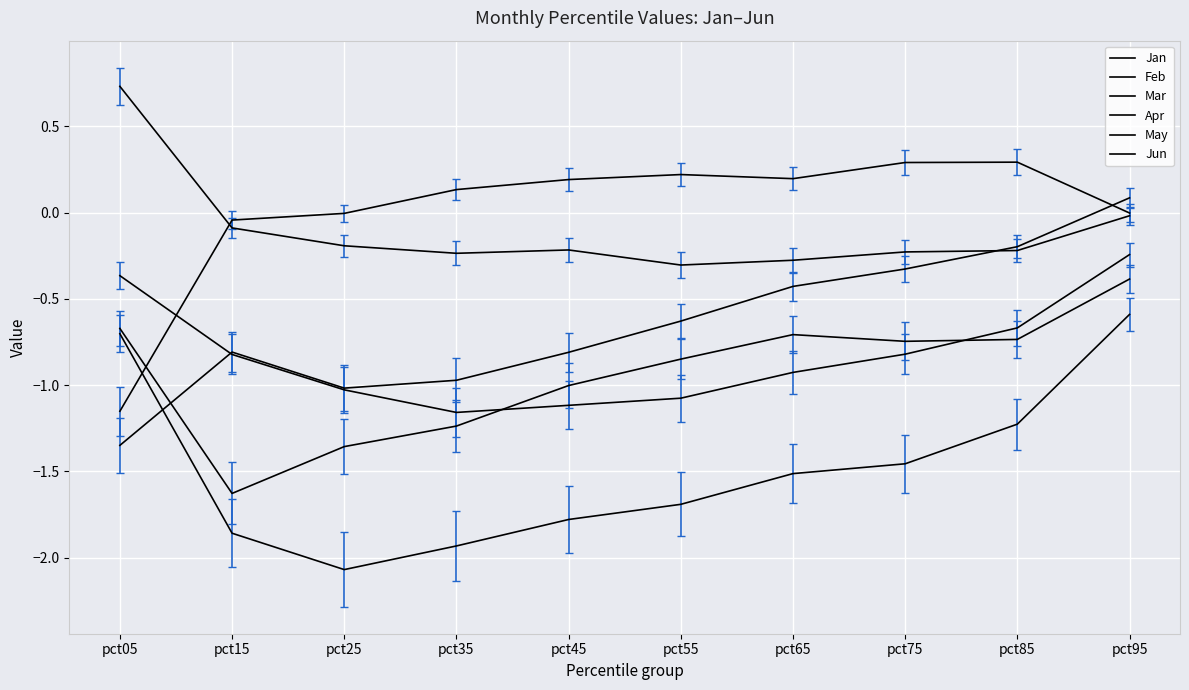

Where is May nearest to the value 0?

pct95